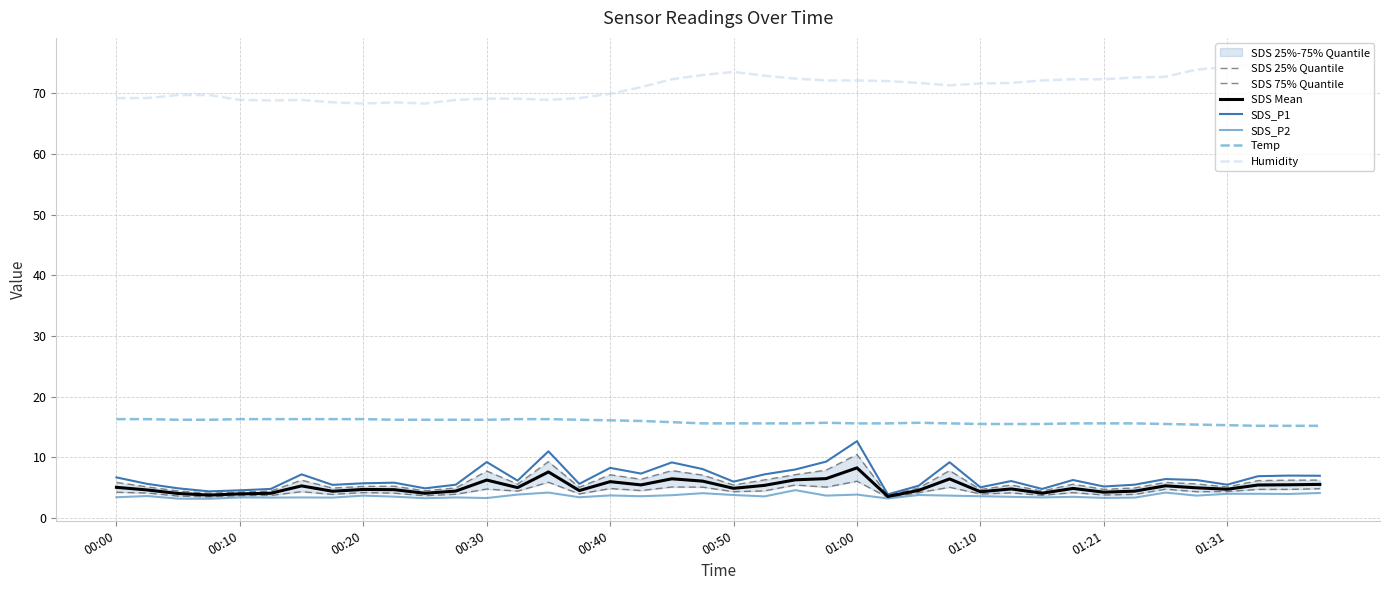

Does the chart have visible grid lines?

Yes